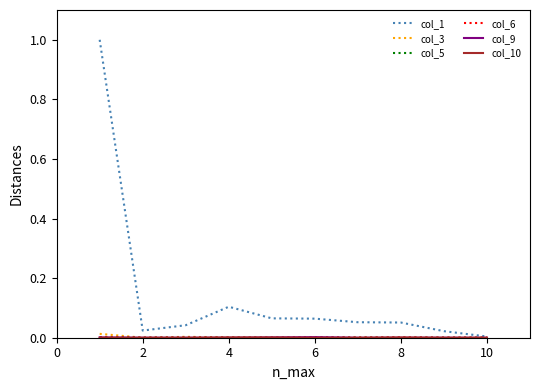

Which series has the widest spread of values?

col_1